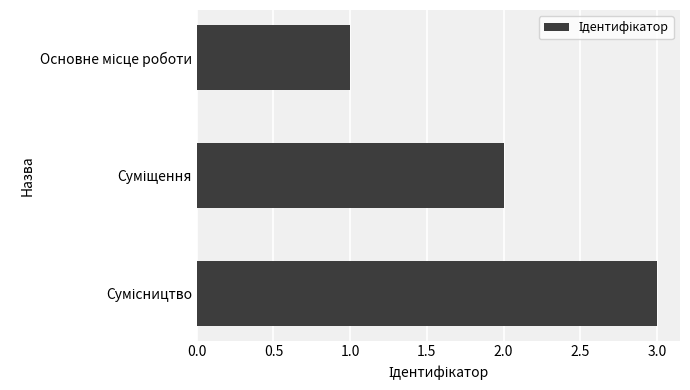

What is the greatest value displayed?

3